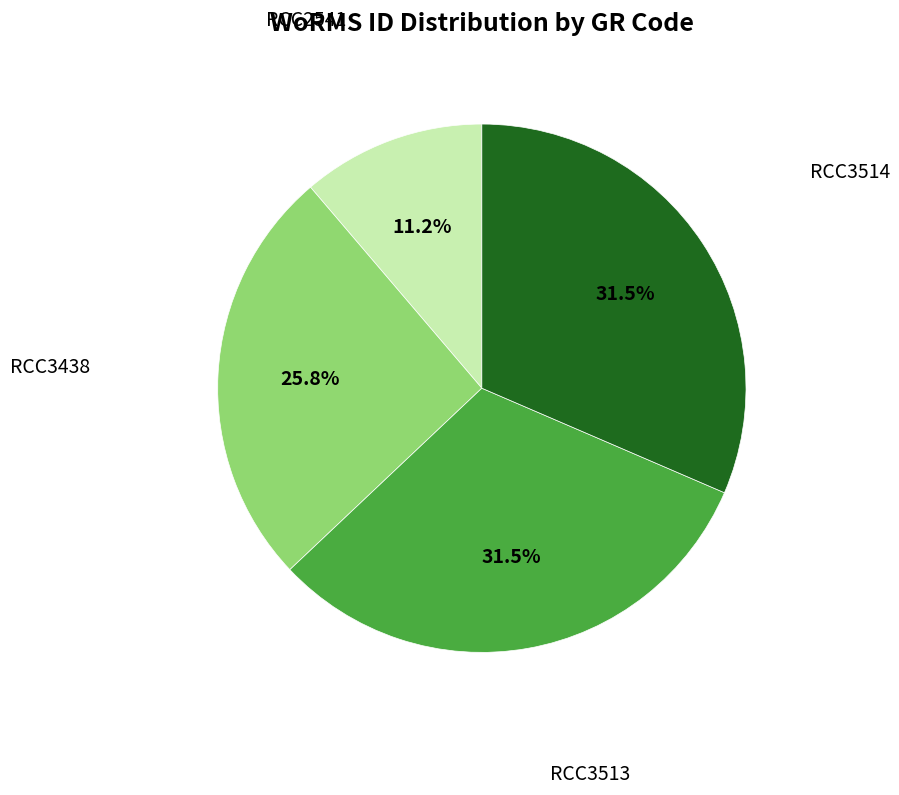

Count the number of slices in the pie.

4